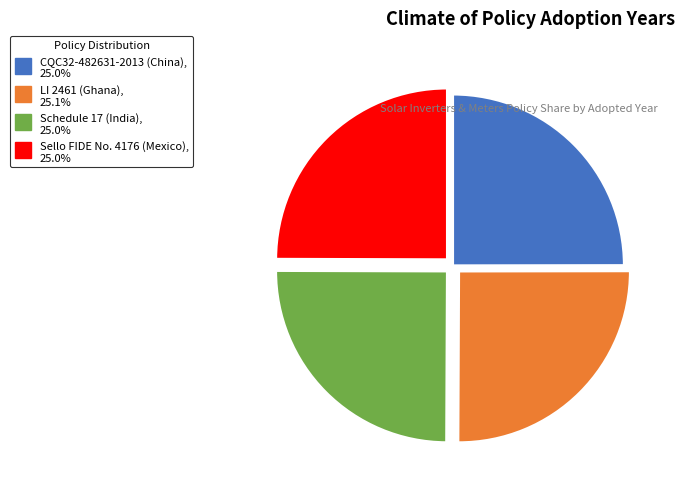

Approximately how many times larger is the value at Sello FIDE No. 4176 (Mexico) compared to CQC32-482631-2013 (China)?

1.0